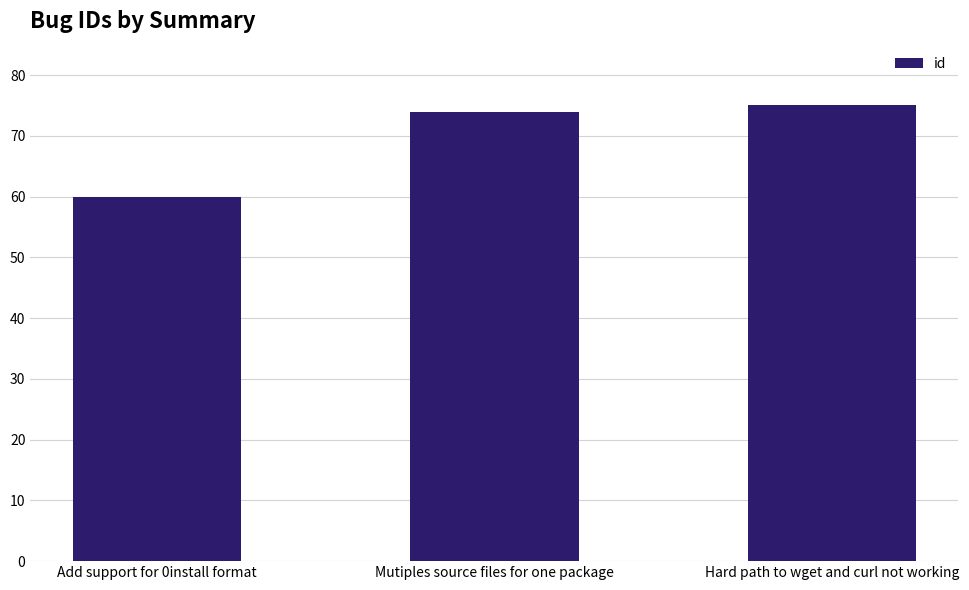

Reading left to right, transcribe all the data shown in this chart.

Add support for 0install format=60	Mutiples source files for one package=74	Hard path to wget and curl not working=75